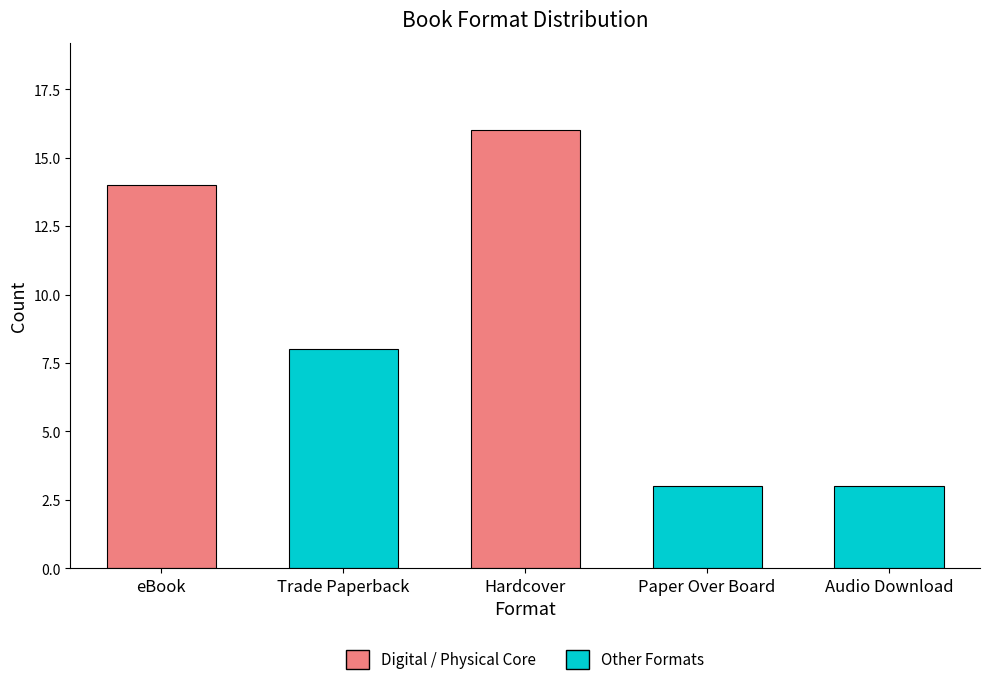

How many data points are less than 8?

2